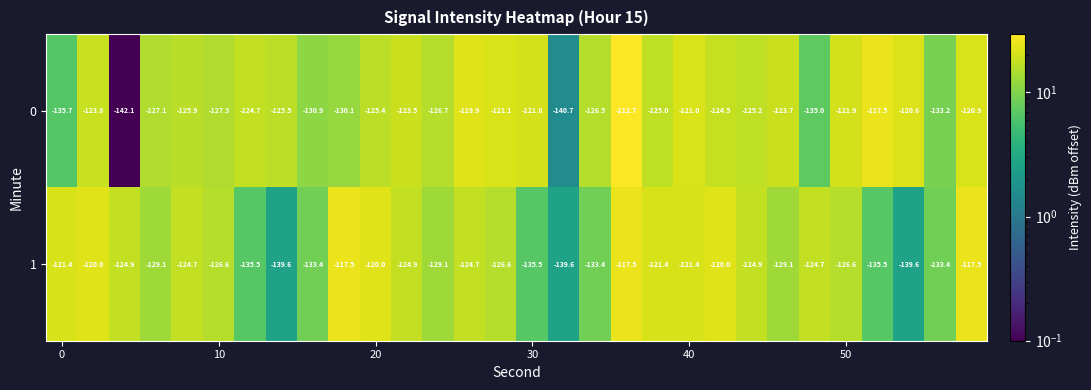

List the series in order of their peak value, lowest first.

1, 0